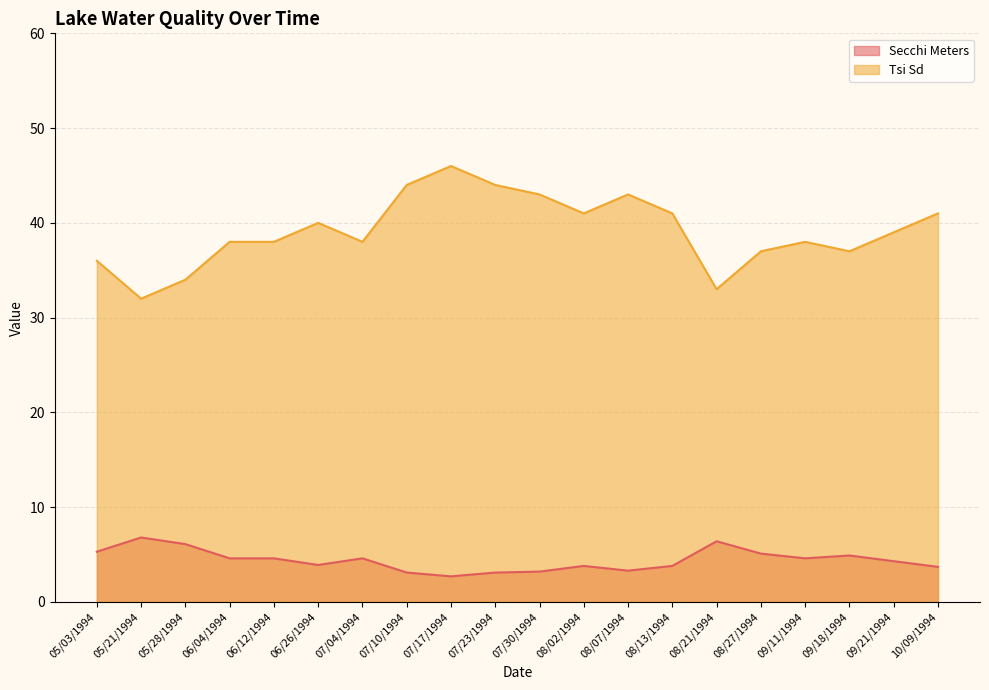

True or false: Secchi Meters and Tsi Sd intersect in this chart.

False